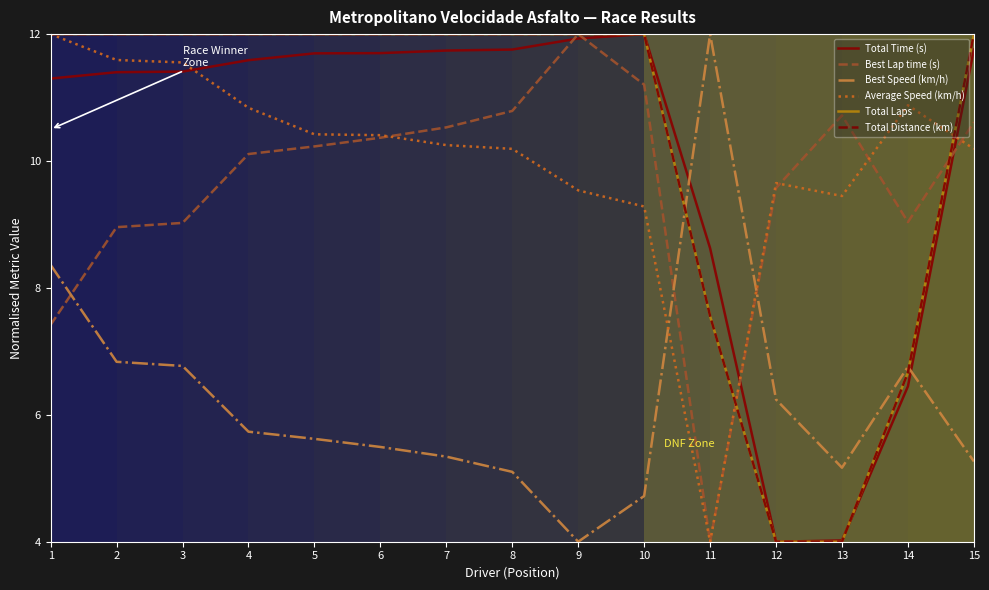

Which series has the widest spread of values?

Total Time (s)